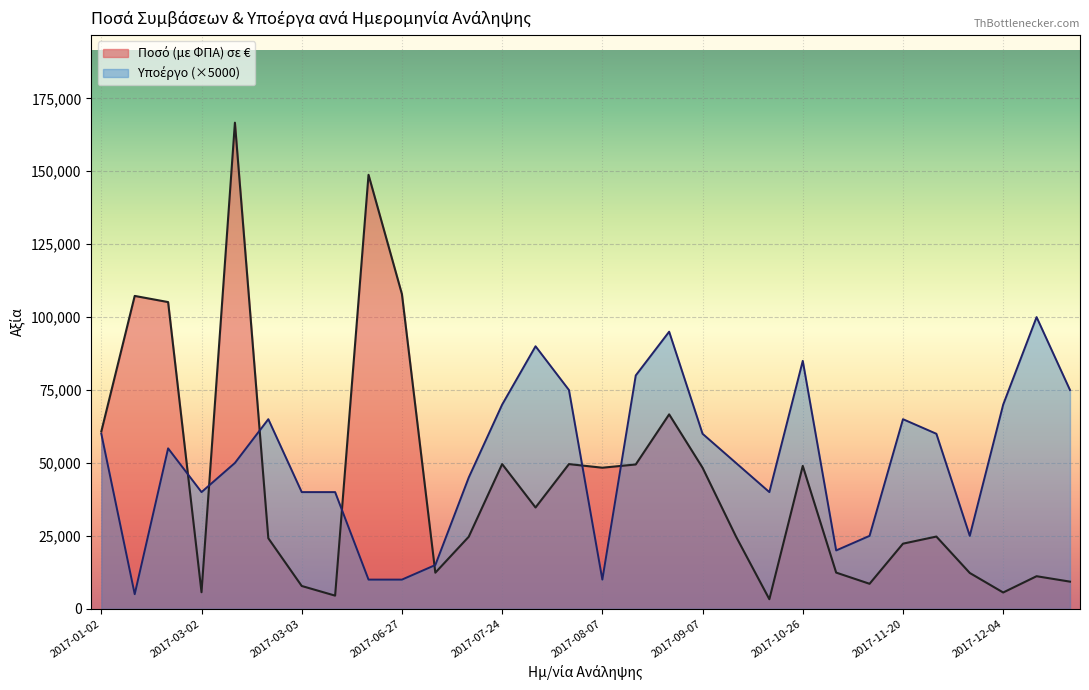

Does the chart display data point markers on the line(s)?

No